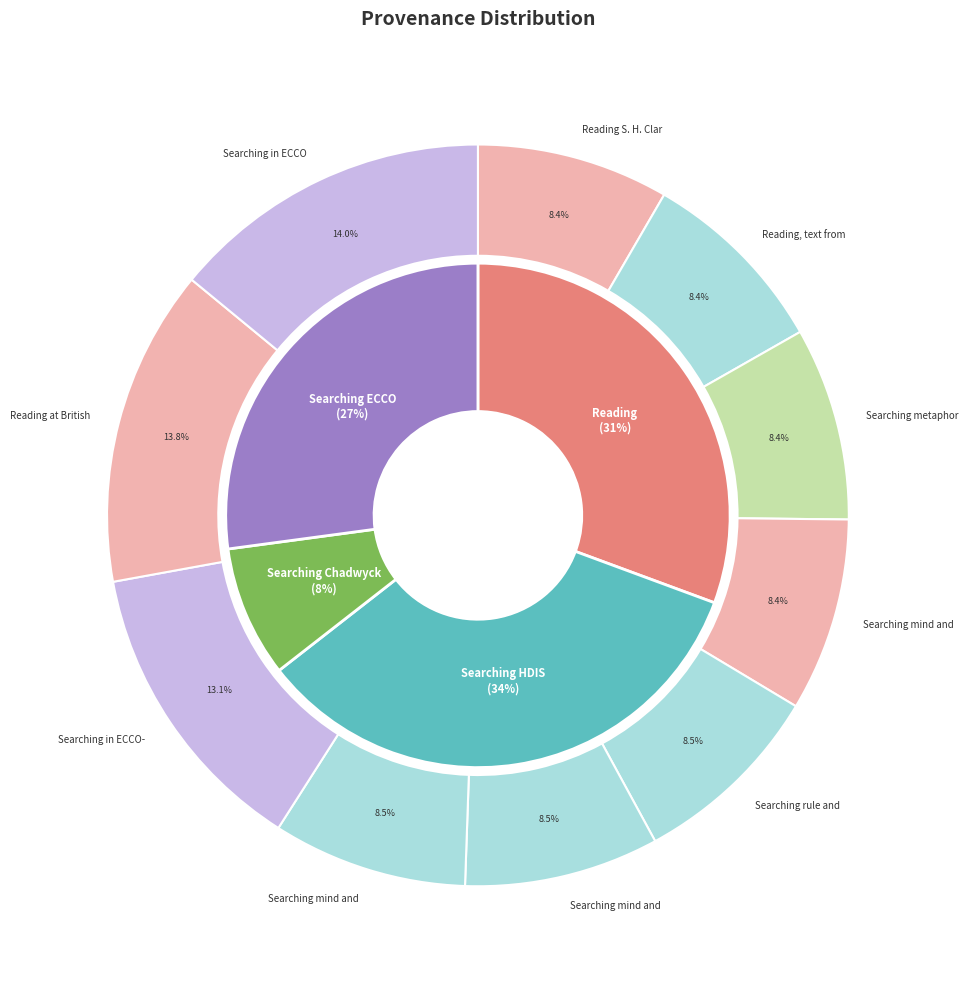

Approximately how many times larger is the value at Reading, text from HDIS compared to Searching rule and reason?

1.0